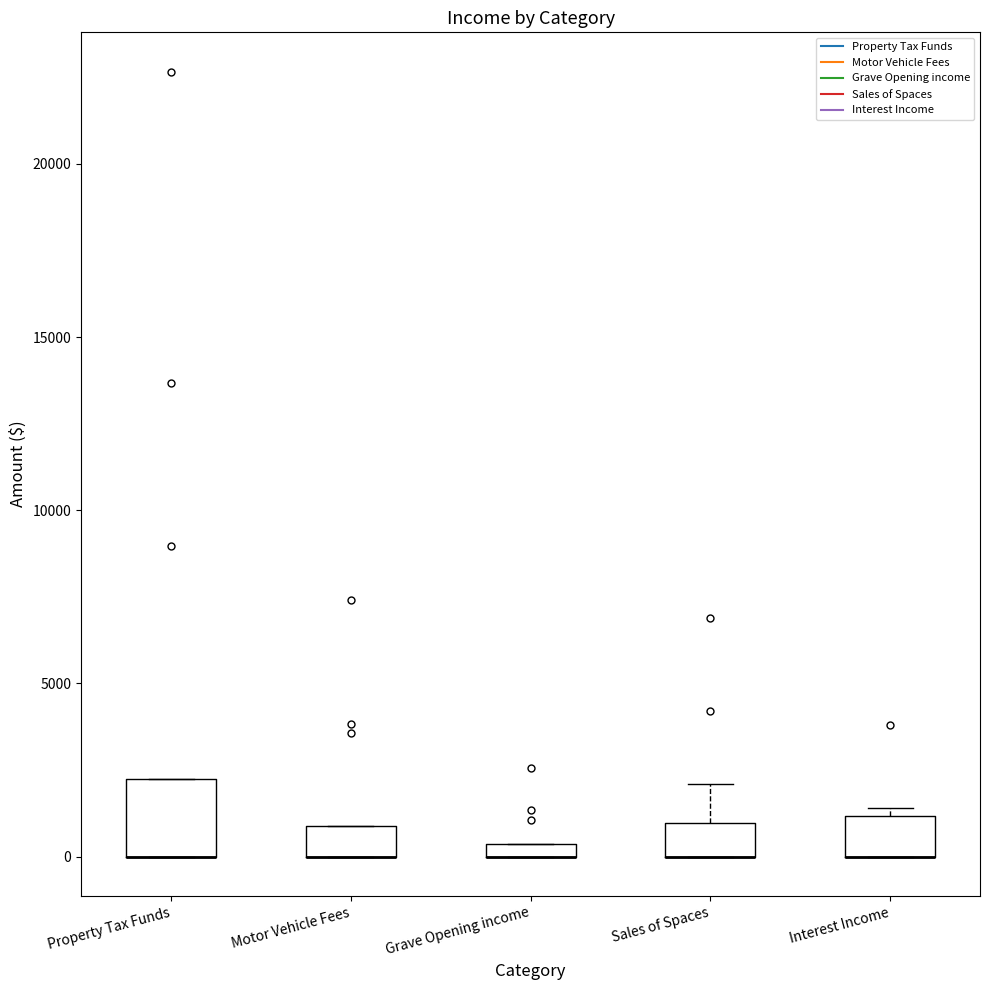

Where is the lower edge of the box for Grave Opening income on the y-axis? The values are not printed on the chart, so give them approximately, as read against the axis.

0